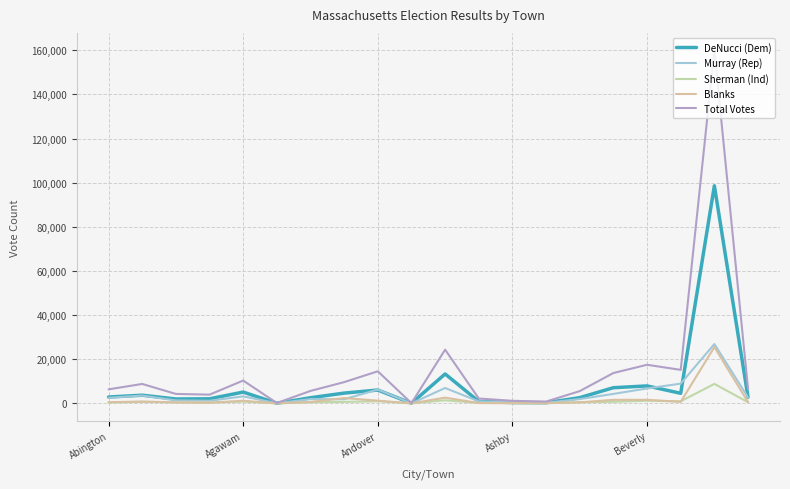

At how many categories does at least one series exceed 110652?

1